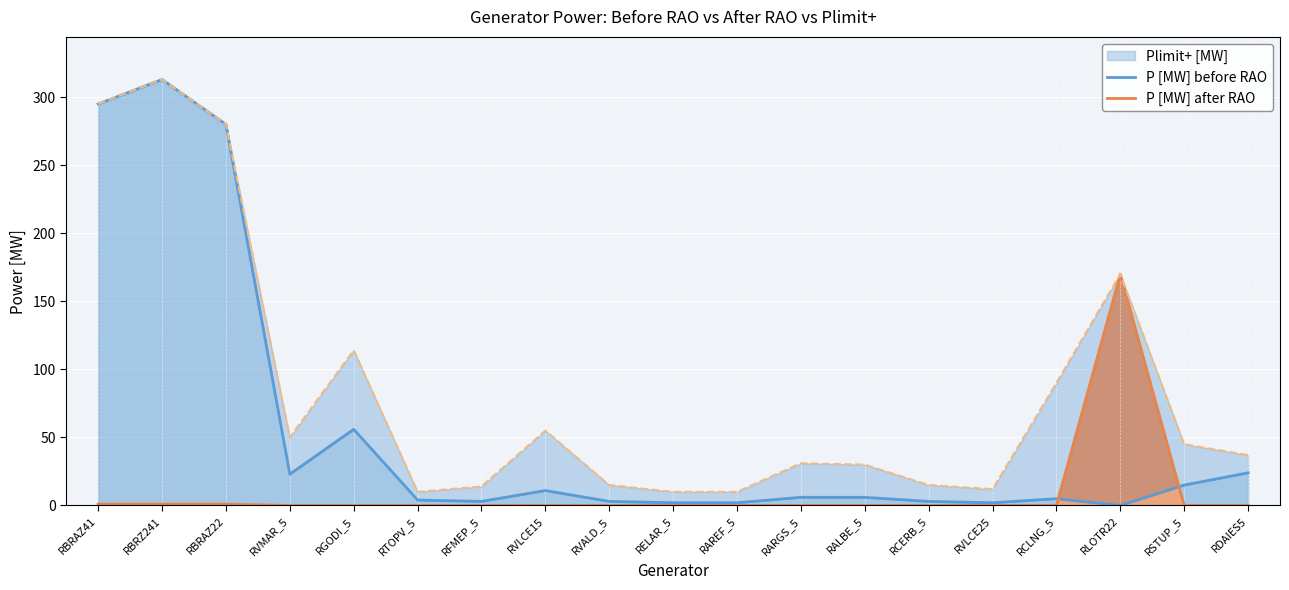

Which has a higher value, RBRAZ41 or RCERB_5?

RBRAZ41